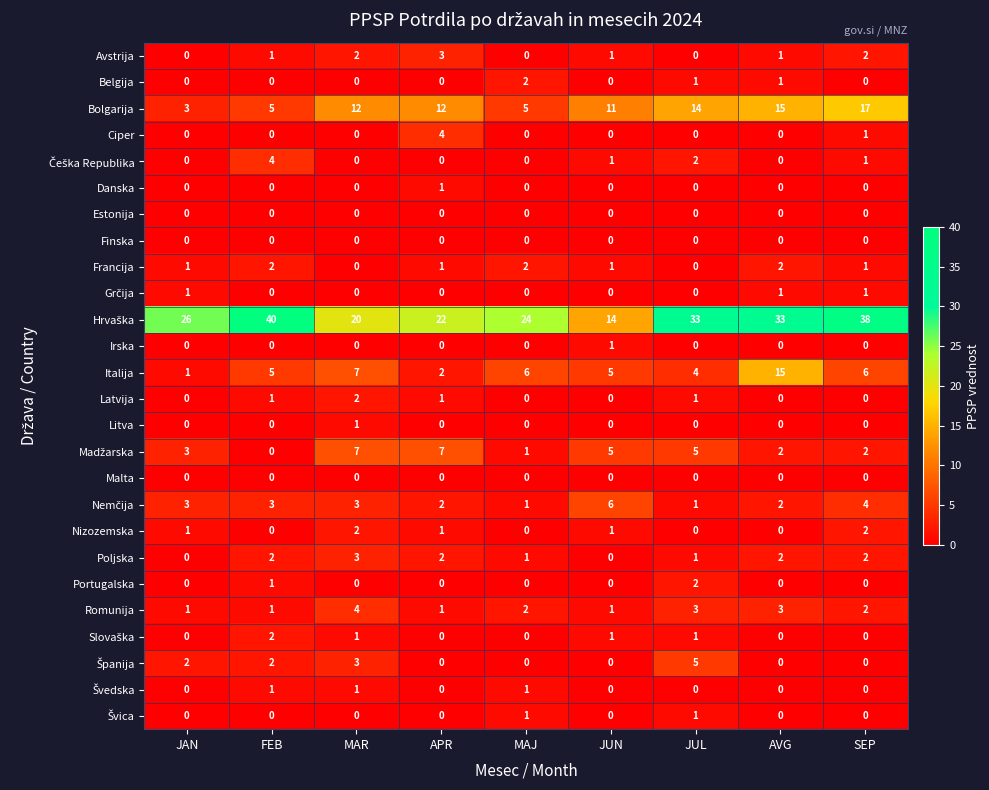

At which category is the sum across all series the highest?

SEP